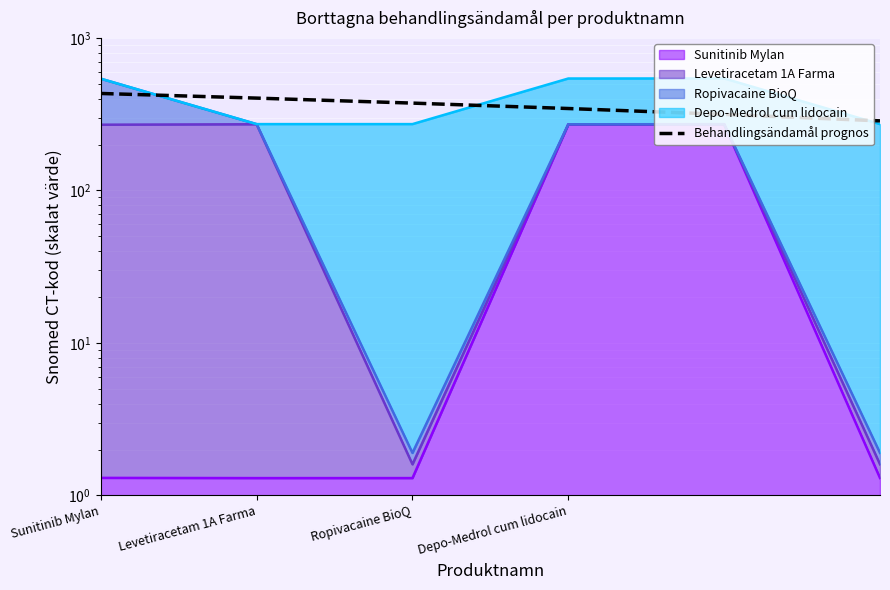

Reading right to left, what are all the values shown in this chart?

285.8	315.1	344.4	373.7	403.0	432.3